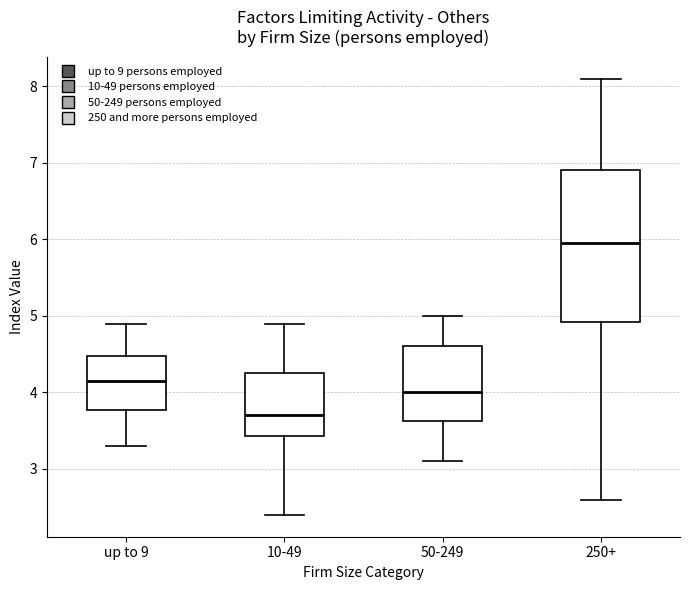

Comparing the boxes themselves (not the whiskers), which one is the tallest?

250+